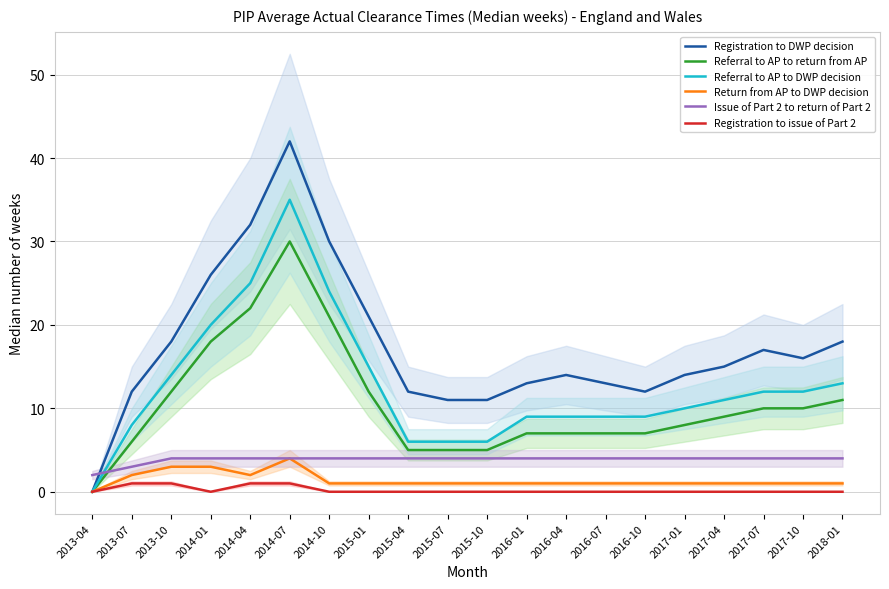

At which category does the chart reach its peak across all series?

2014-07